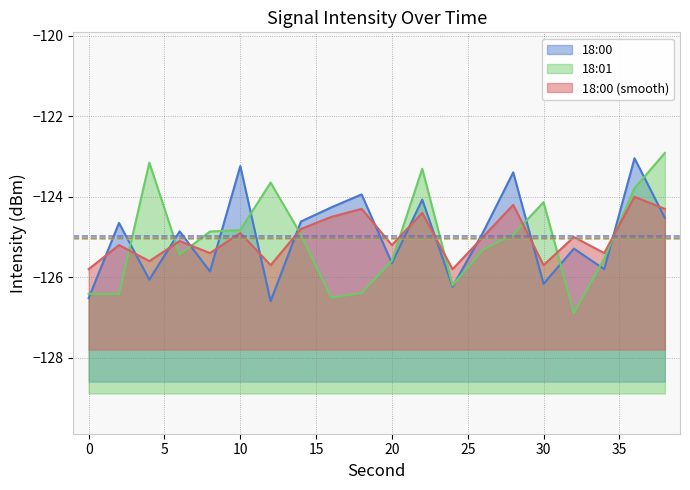

Reading left to right, extract all data points from this chart.

18:00: -126.5	-124.7	-126.1	-124.9	-125.9	-123.2	-126.6	-124.6	-124.3	-123.9	-125.6	-124.1	-126.2	-124.9	-123.4	-126.2	-125.3	-125.8	-123.0	-124.5
18:01: -126.4	-126.4	-123.1	-125.4	-124.9	-124.8	-123.6	-124.9	-126.5	-126.4	-125.6	-123.3	-126.2	-125.3	-124.9	-124.1	-126.9	-125.5	-123.8	-122.9
18:00 (smooth): -125.8	-125.2	-125.6	-125.1	-125.4	-124.9	-125.7	-124.8	-124.5	-124.3	-125.2	-124.4	-125.8	-125.0	-124.2	-125.7	-125.0	-125.4	-124.0	-124.3